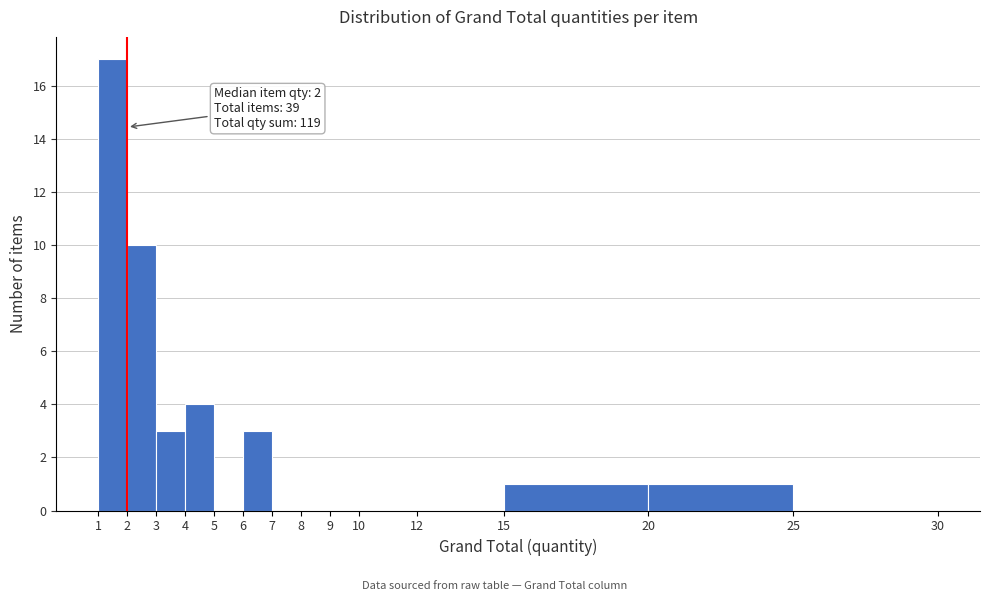

Which range on the x-axis has the tallest bar?

1 to 2